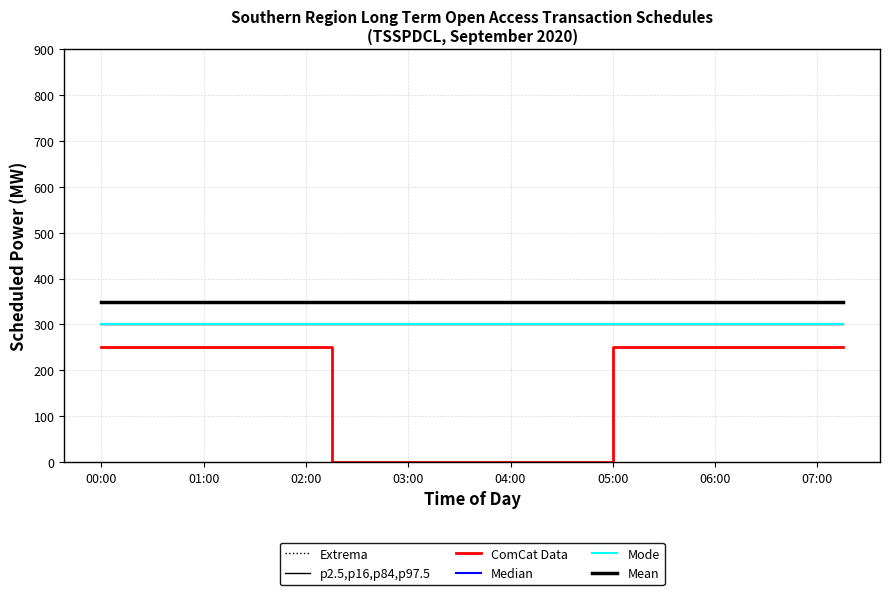

True or false: Extrema and ComCat Data cross at least once.

False